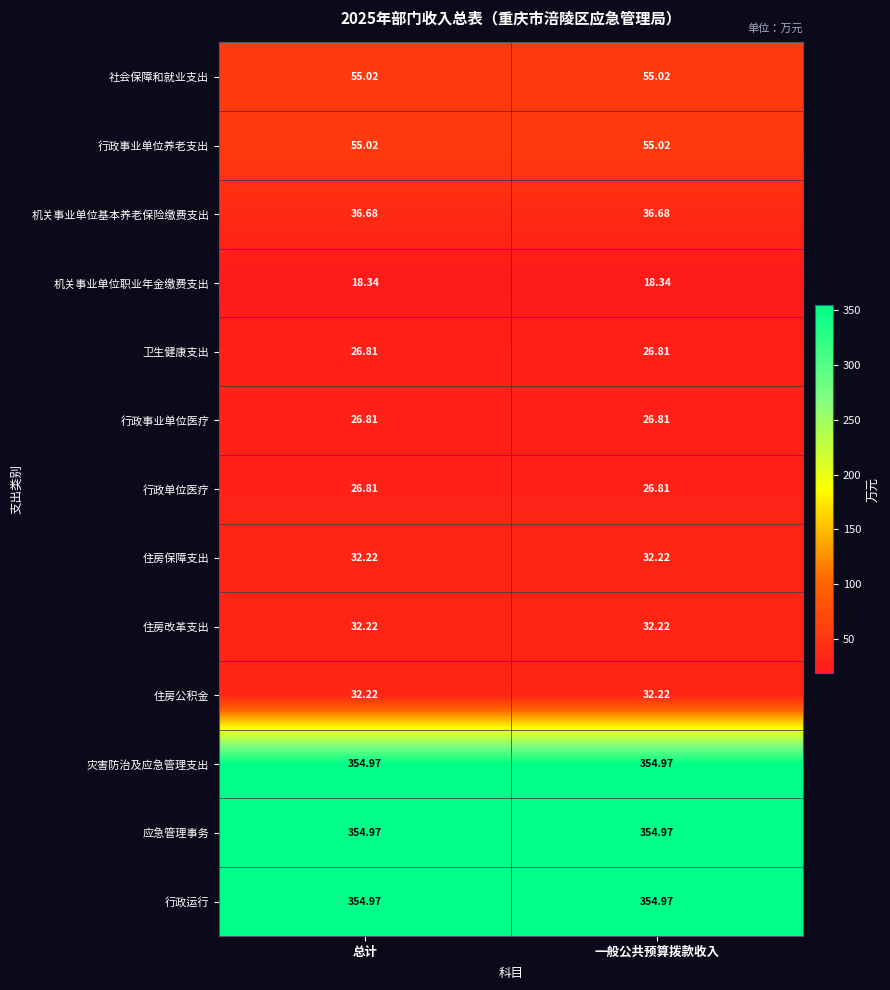

Is the value of 机关事业单位基本养老保险缴费支出 at 一般公共预算拨款收入 greater than the value of 行政单位医疗 at 一般公共预算拨款收入?

Yes